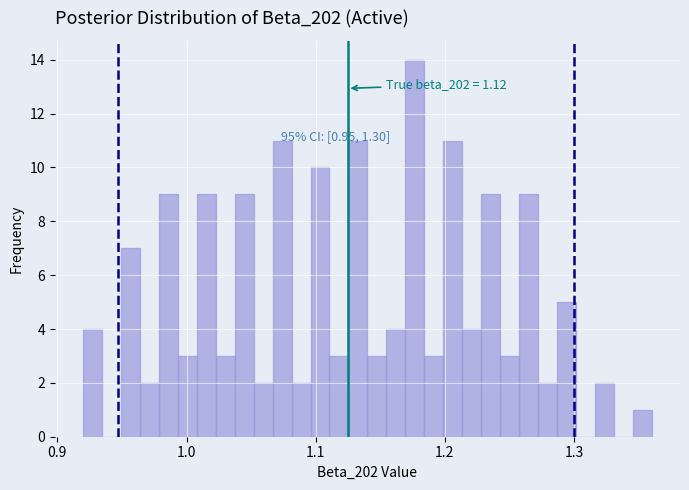

Read against the x-axis, roughly where is the centre of the tallest bar?

1.18